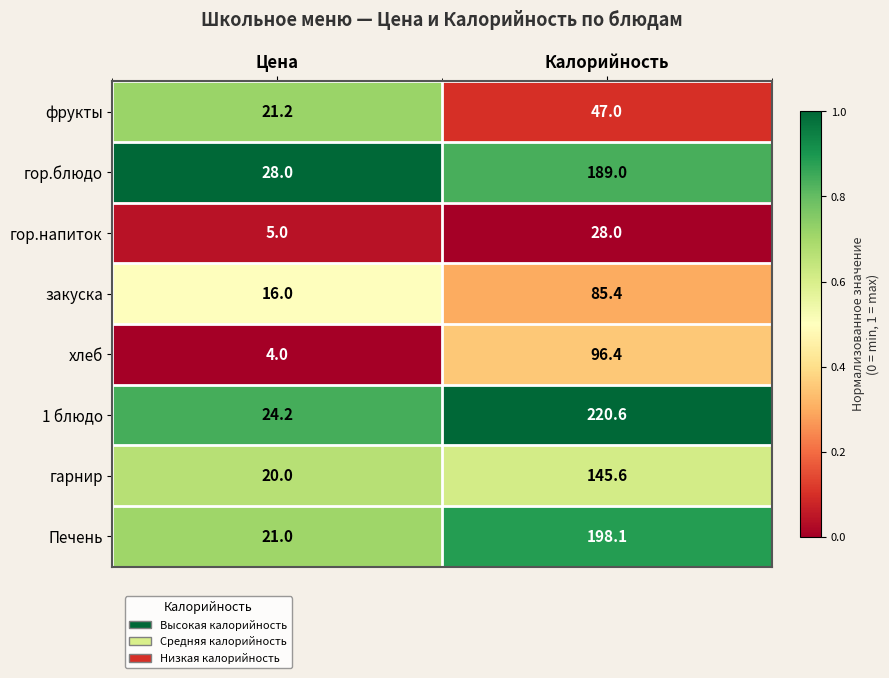

What is the spread (max minus min) of values at Калорийность?

192.6